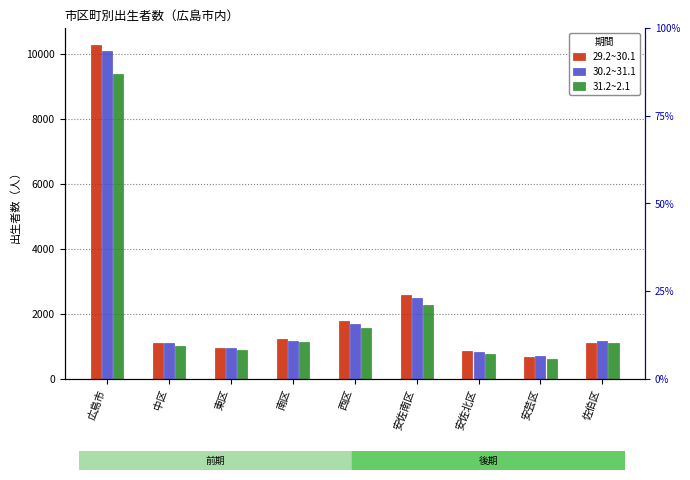

The value of 29.2~30.1 at 安芸区 is 684. True or false?

True